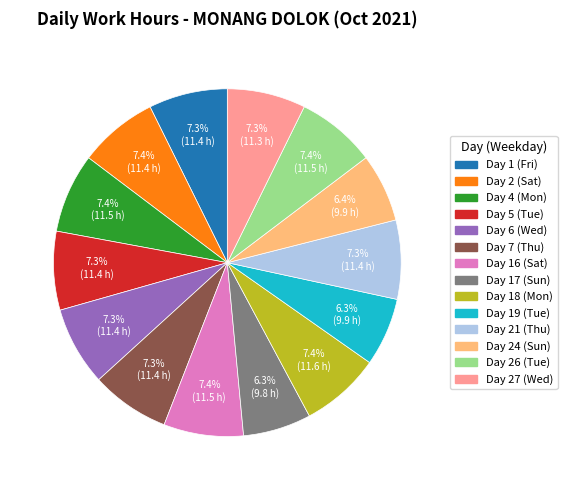

What is the ratio of the value at Day 5 (Tue) to the value at Day 16 (Sat)?

1.0